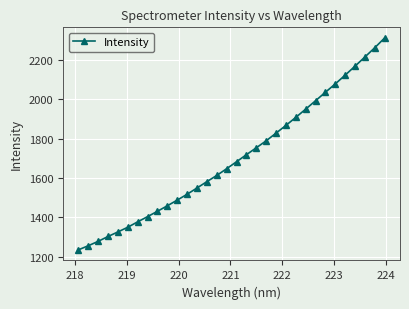

What is the average value?

1702.7